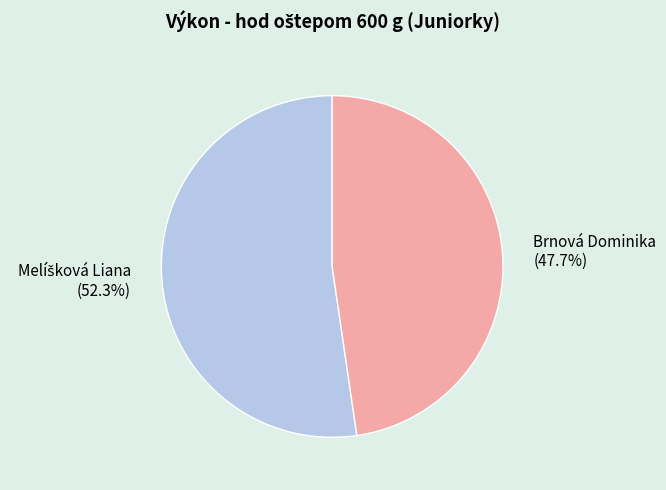

To the nearest percent, what is the difference between the largest and smallest slice percentages?

5%